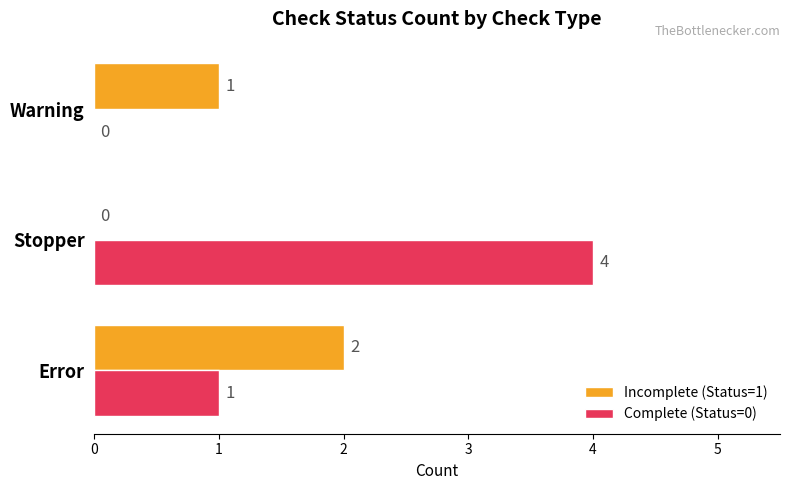

Count the Complete (Status=0) values in the range 0 to 4.

3